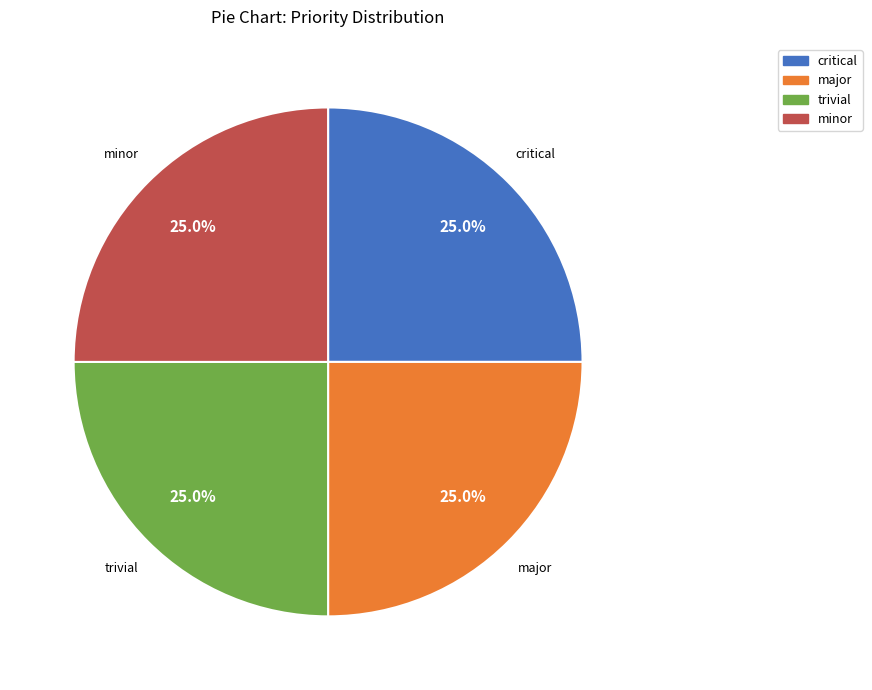

True or false: trivial accounts for 1% of the total.

False